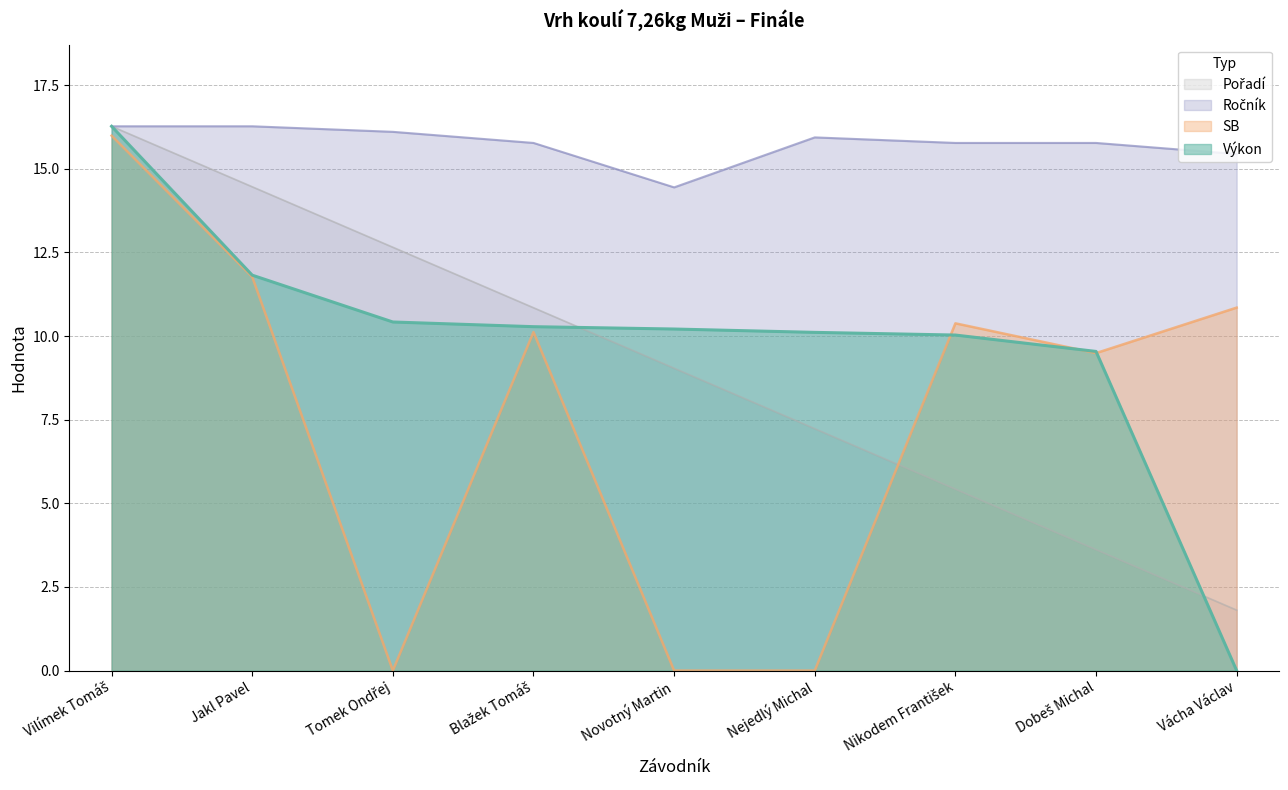

Rank the categories by Ročník value from highest to lowest.

Vilímek Tomáš, Jakl Pavel, Tomek Ondřej, Nejedlý Michal, Blažek Tomáš, Nikodem František, Dobeš Michal, Vácha Václav, Novotný Martin